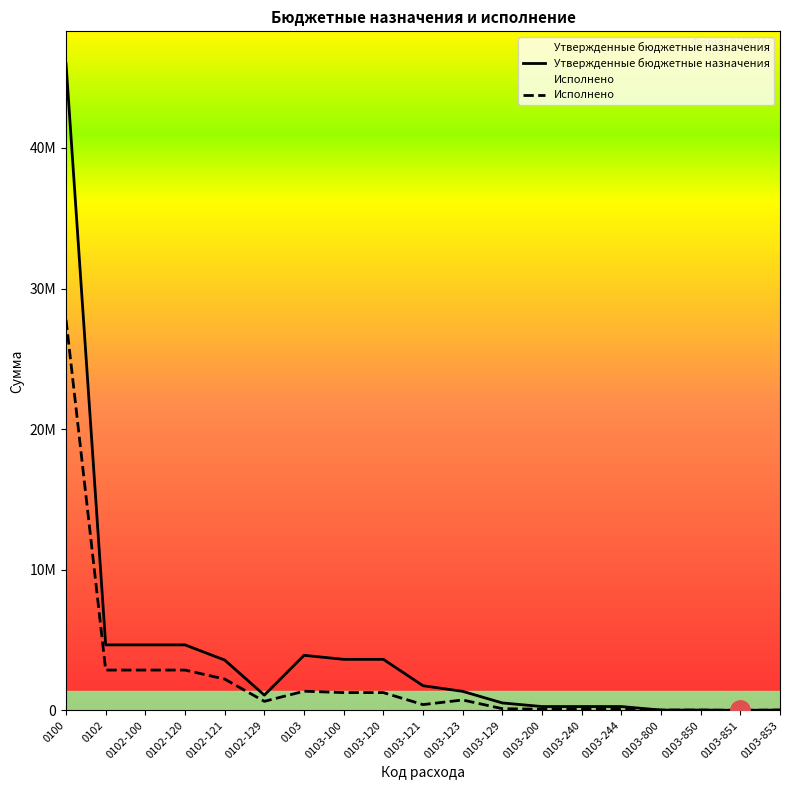

What is the sum of all Исполнено values?

44668037.1